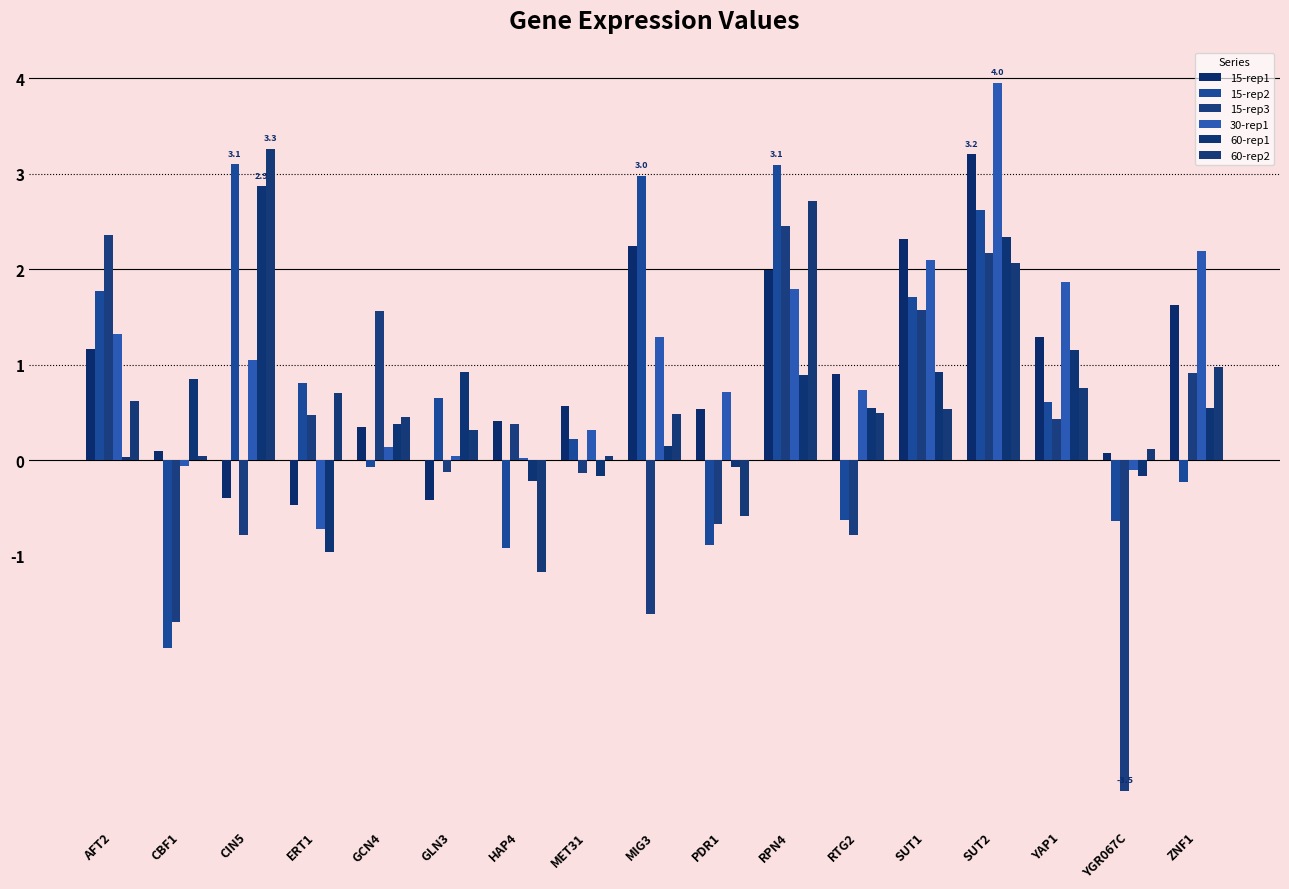

What position from the right is YAP1?

3